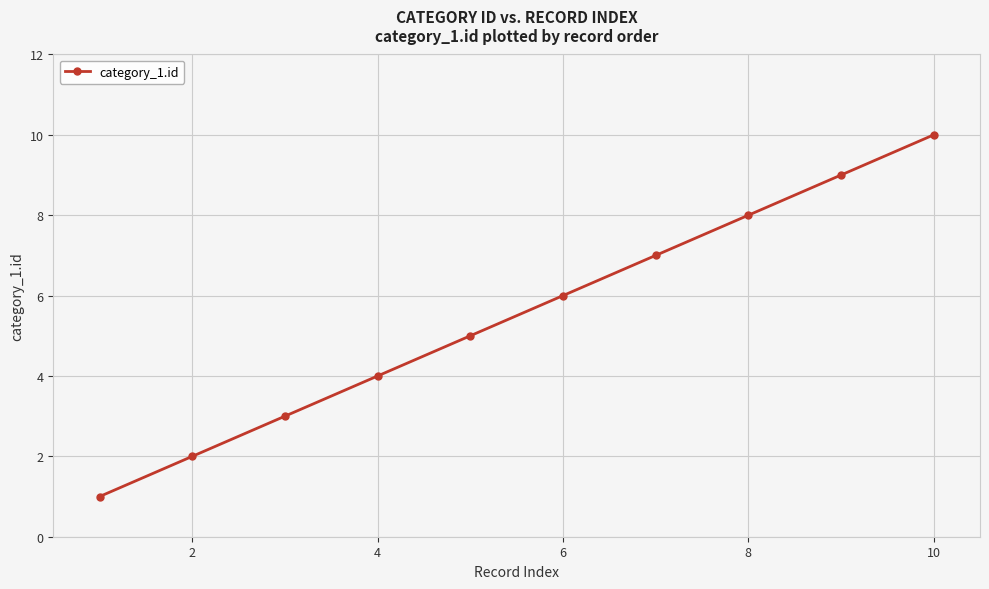

What is the greatest value displayed?

10